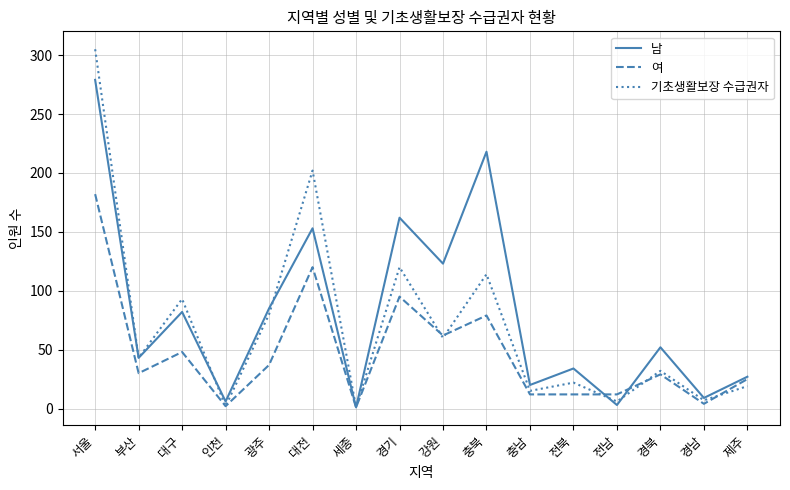

How many interior local peaks does the 기초생활보장 수급권자 series have?

6